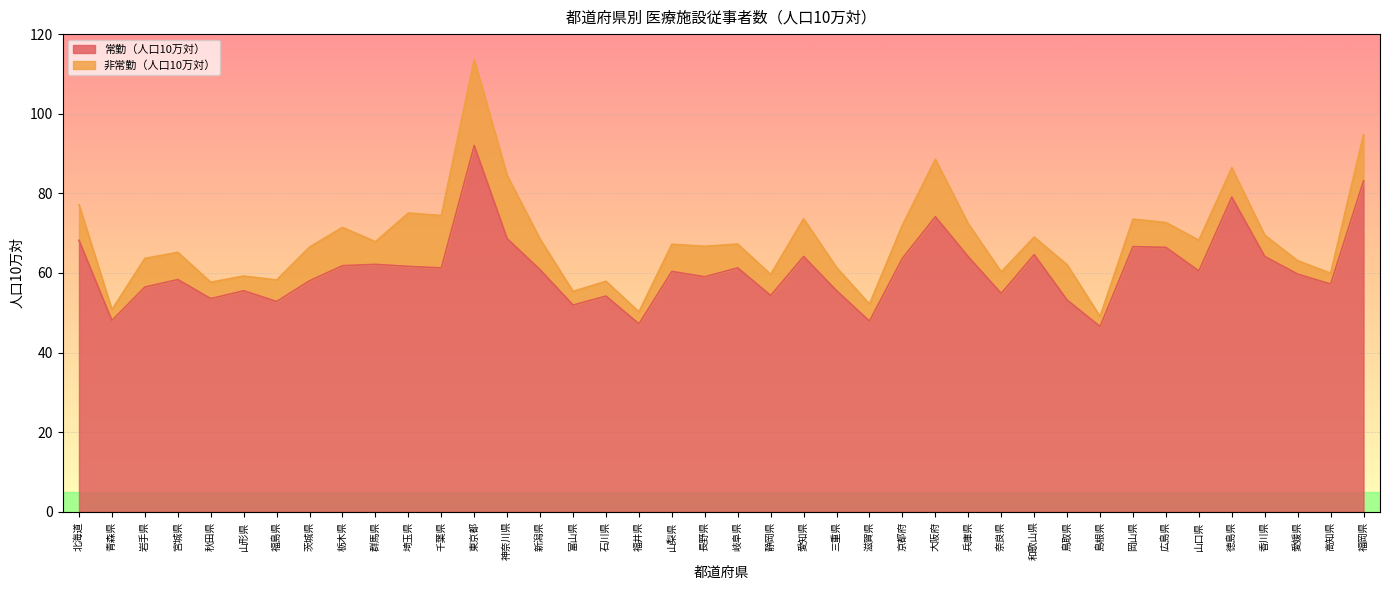

Does the chart display data point markers on the line(s)?

No